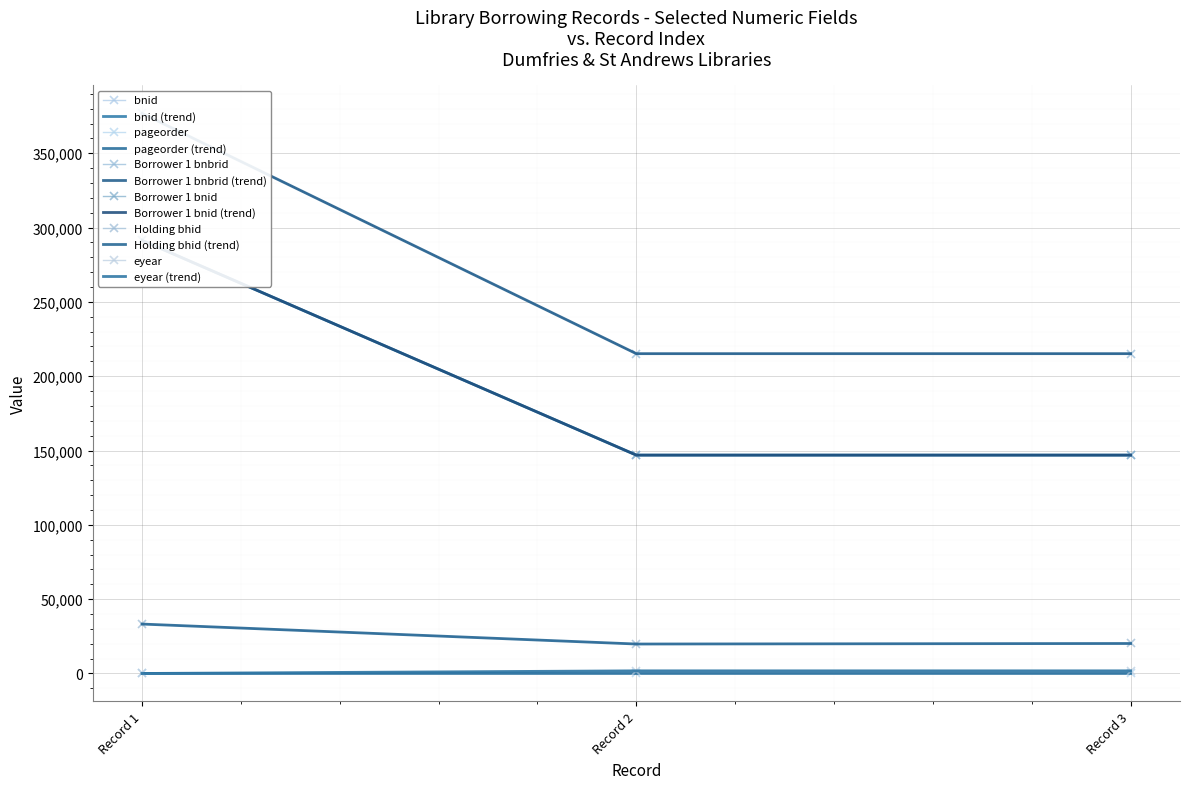

What is the approximate value of bnid at Record 2, to the nearest 100?

146900